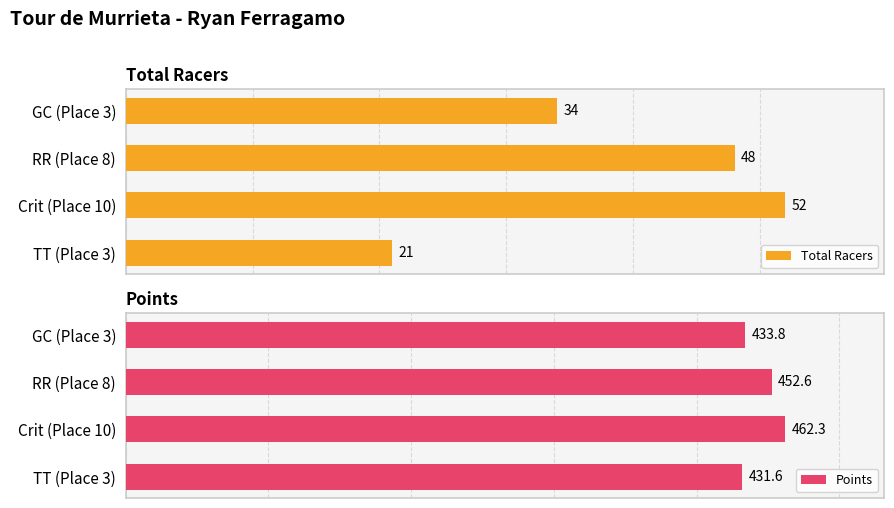

Are the bars grouped side by side (vs. stacked)?

Yes